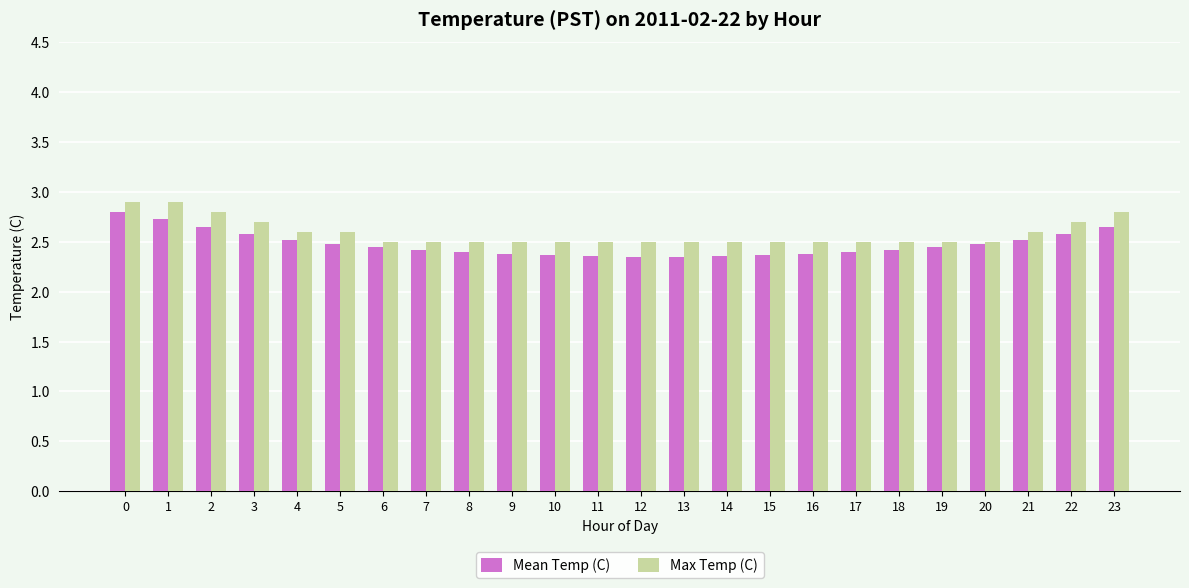

Between 8 and 23, which series saw the biggest shift?

Max Temp (C)